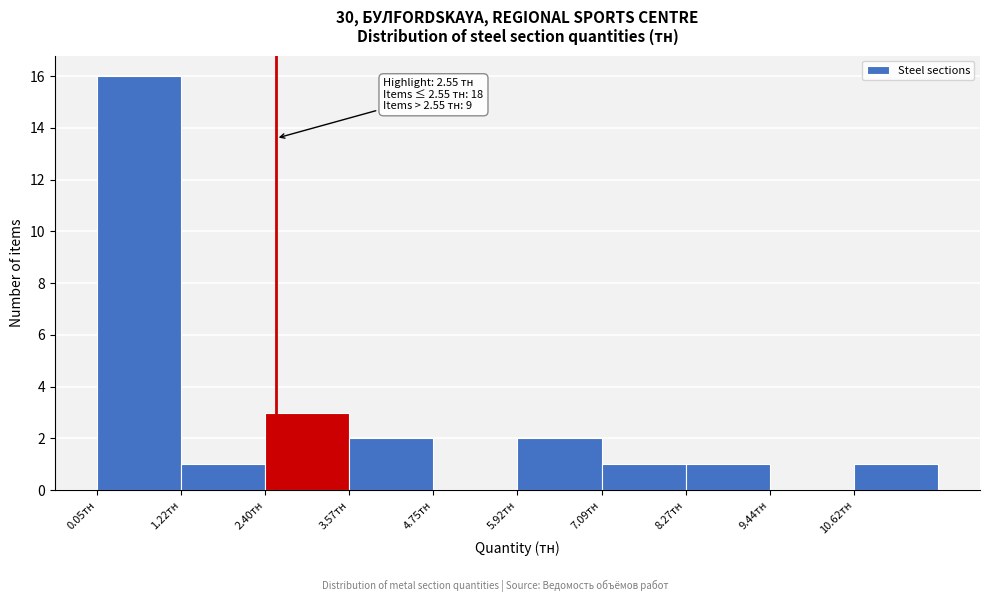

Over which range of the x-axis is the bar tallest?

0.0 to 1.2